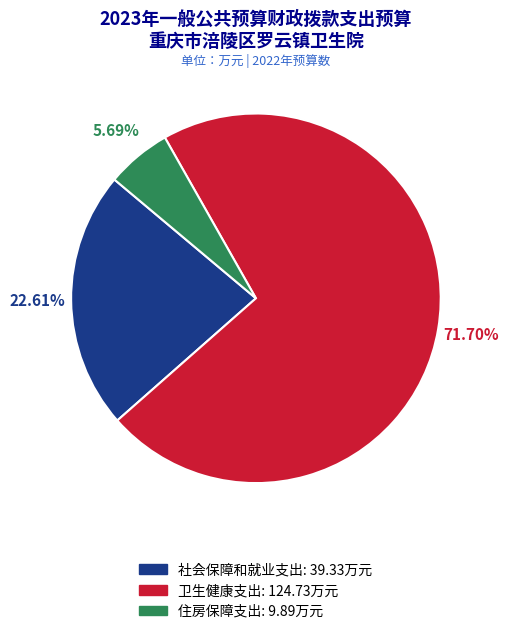

How many slices are in this pie chart?

3